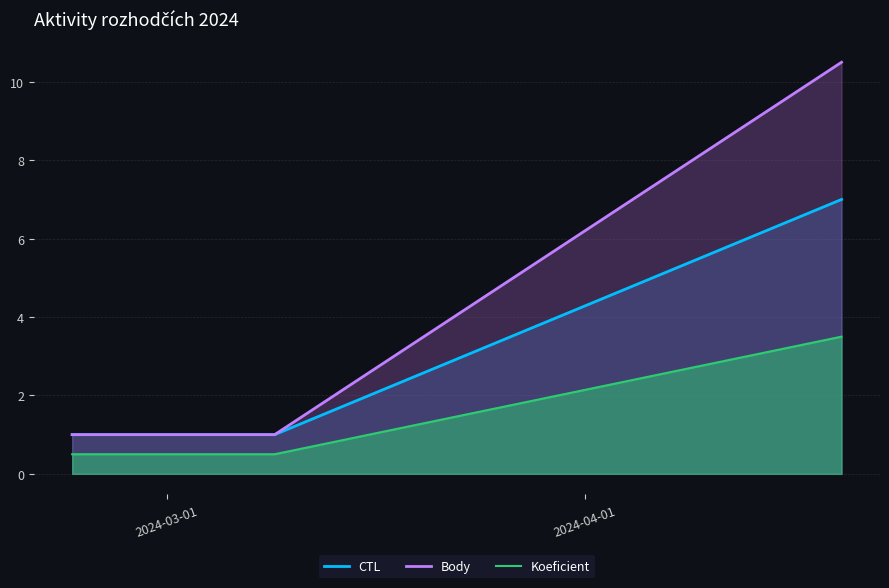

What is the minimum value for Body?

1.0